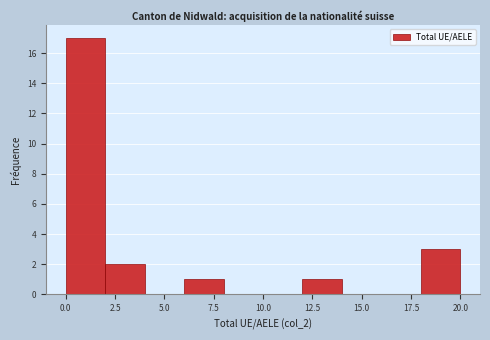

Reading left to right, list every bar in this chart as the range it spans on the x-axis followed by its height. The values are not printed on the chart, so give them approximately, as read against the axis.

0 to 2: 17
2 to 4: 2
4 to 6: 0
6 to 8: 1
8 to 10: 0
10 to 12: 0
12 to 14: 1
14 to 16: 0
16 to 18: 0
18 to 20: 3